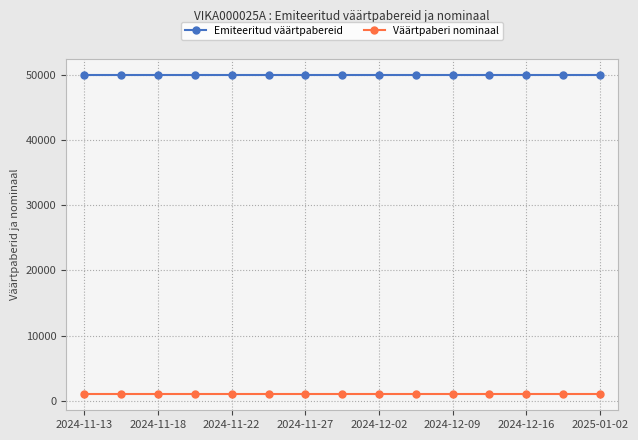

List the series in order of their peak value, highest first.

Emiteeritud väärtpabereid, Väärtpaberi nominaal